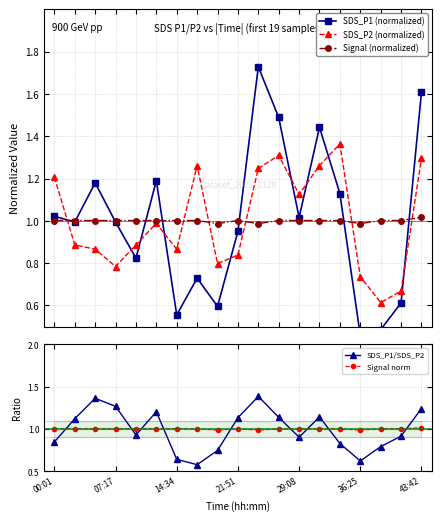

Is the value of SDS_P1/SDS_P2 at 07:17 greater than the value of Signal norm at 21:51?

Yes